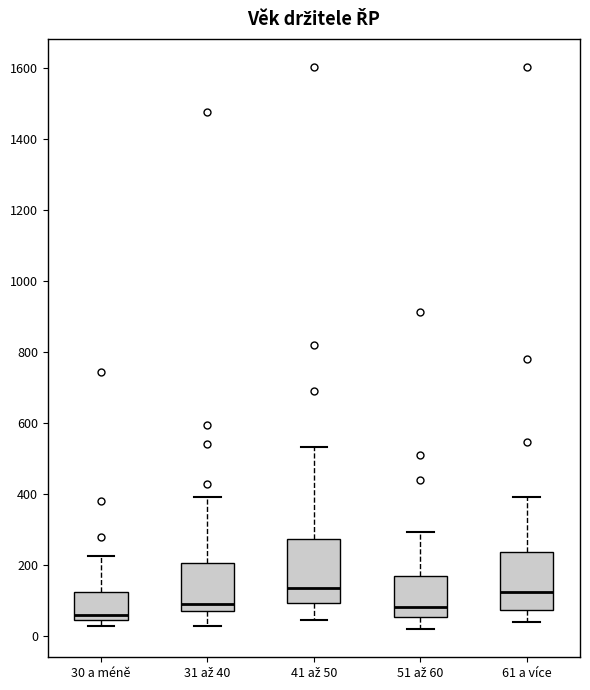

Reading left to right, transcribe this box plot: for each box, give where its median line is, the range the box spans, and where its two whiskers end, as read against the y-axis. The values are not printed on the chart, so give them approximately, as read against the axis.

30 a méně: median 60, box 40 to 120, whiskers 20 to 220
31 až 40: median 100, box 60 to 200, whiskers 20 to 400
41 až 50: median 140, box 100 to 280, whiskers 40 to 540
51 až 60: median 80, box 60 to 160, whiskers 20 to 300
61 a více: median 120, box 80 to 240, whiskers 40 to 400